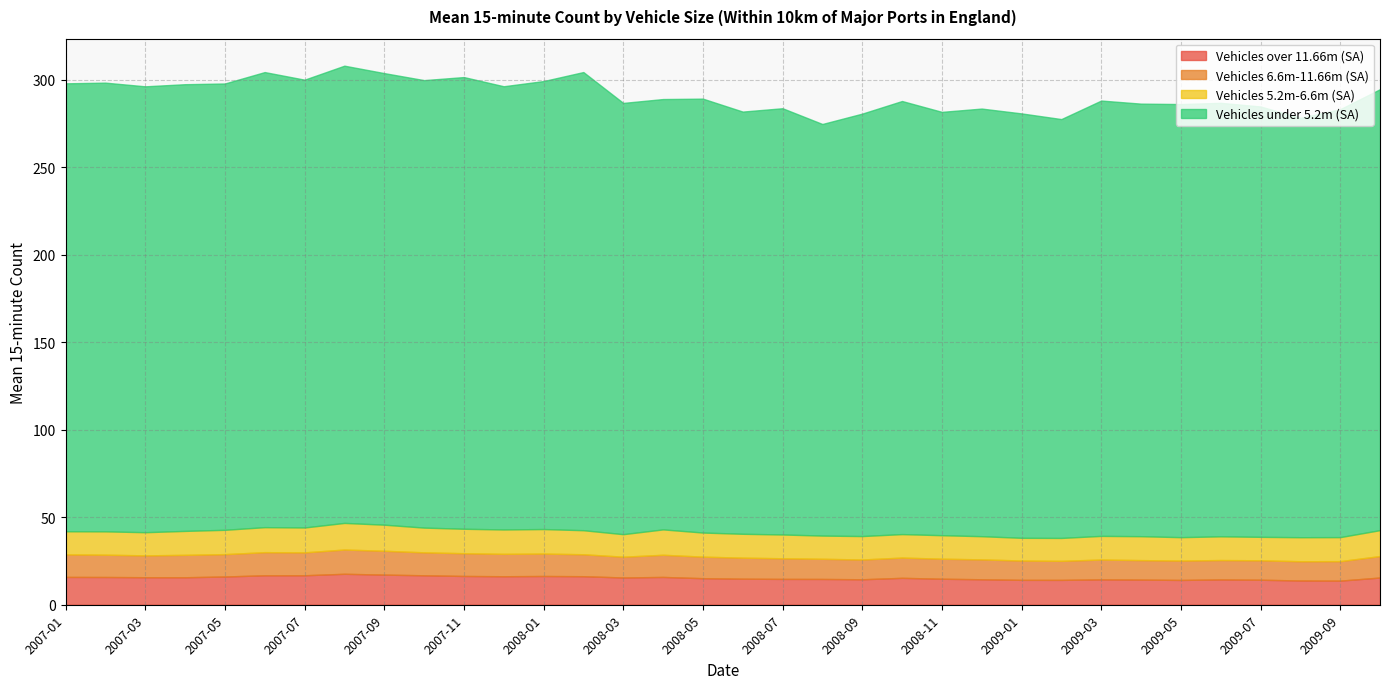

Which series changed the most between 2008-05 and 2008-08?

Vehicles under 5.2m (SA)